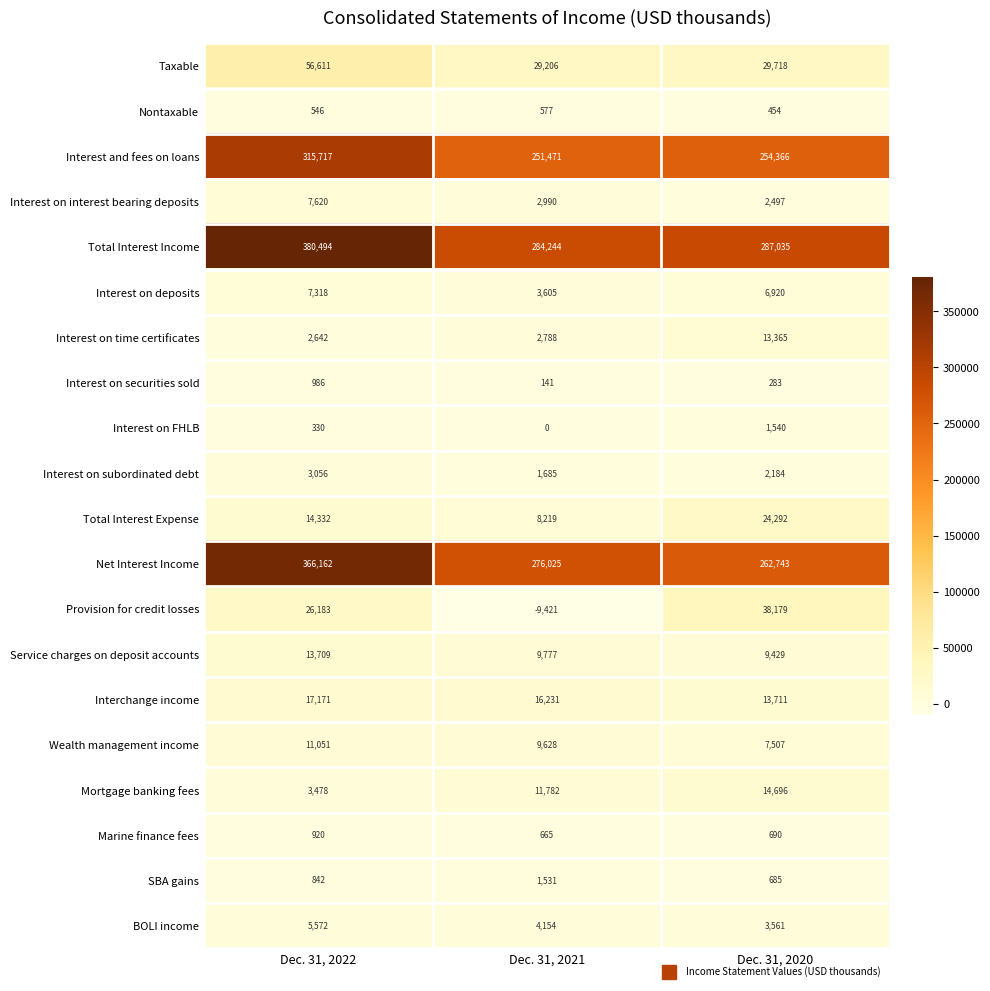

What is the spread (max minus min) of values at Dec. 31, 2020?

286752